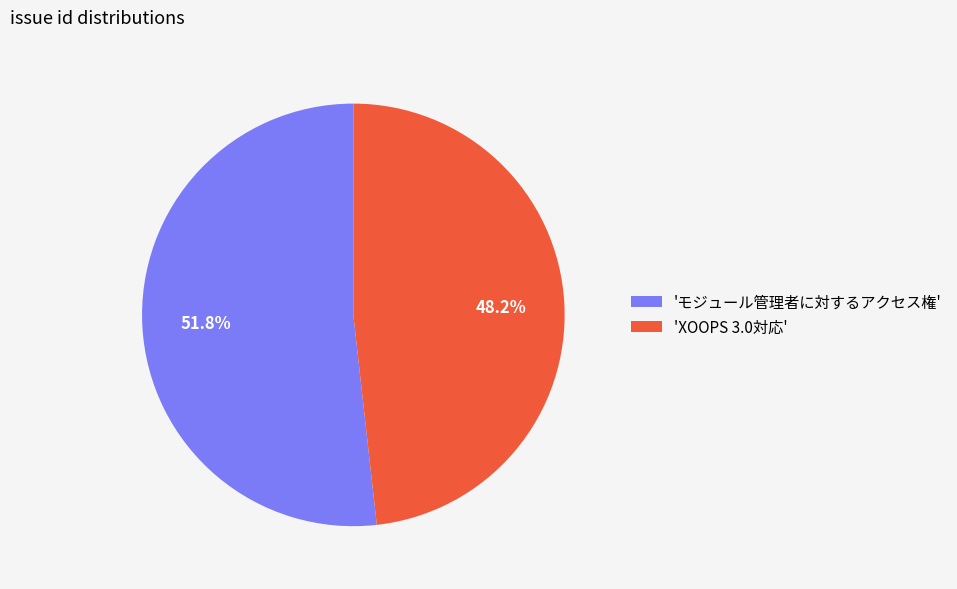

What percentage do 'モジュール管理者に対するアクセス権' and 'XOOPS 3.0対応' together represent?

100.0%